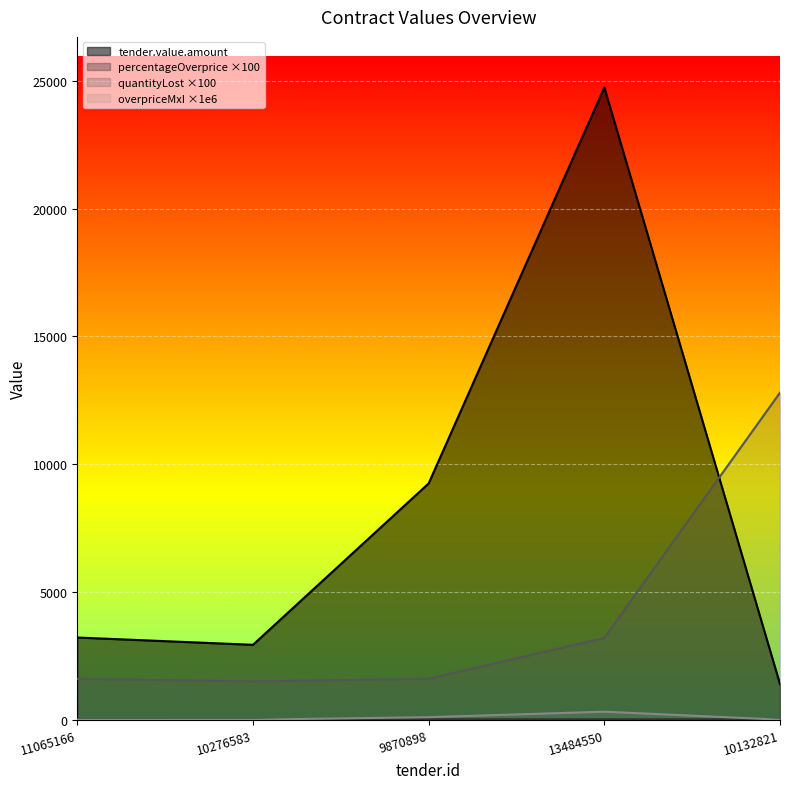

True or false: percentageOverprice and tender.value.amount intersect in this chart.

False